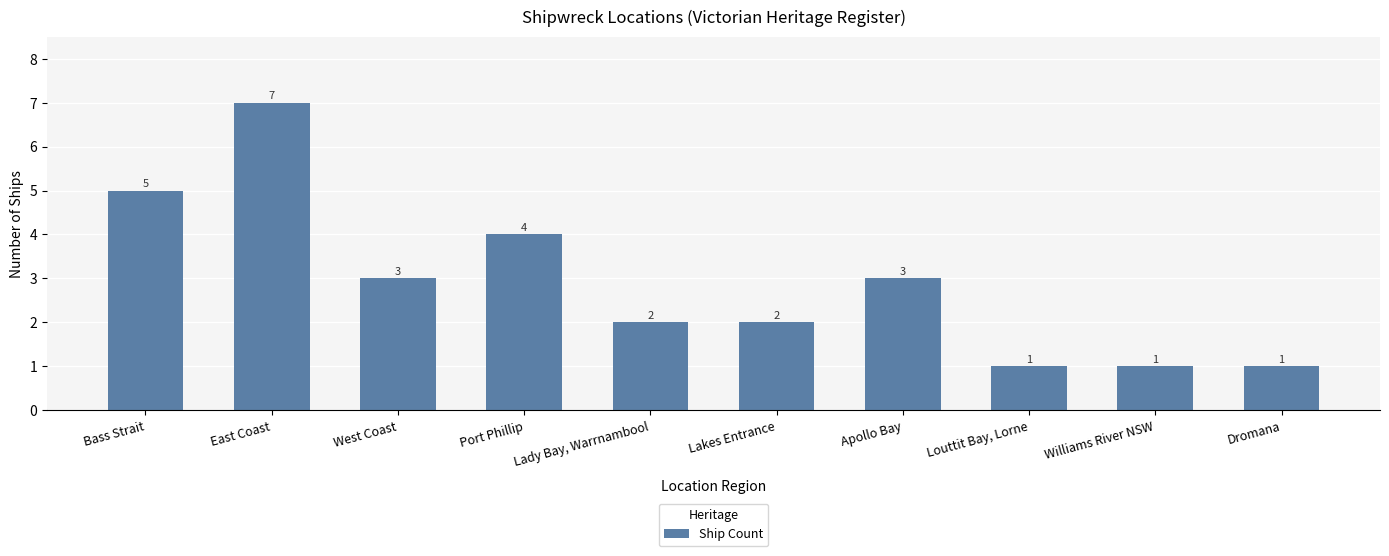

Reading left to right, transcribe all the data shown in this chart.

Bass Strait=5	East Coast=7	West Coast=3	Port Phillip=4	Lady Bay, Warrnambool=2	Lakes Entrance=2	Apollo Bay=3	Louttit Bay, Lorne=1	Williams River NSW=1	Dromana=1